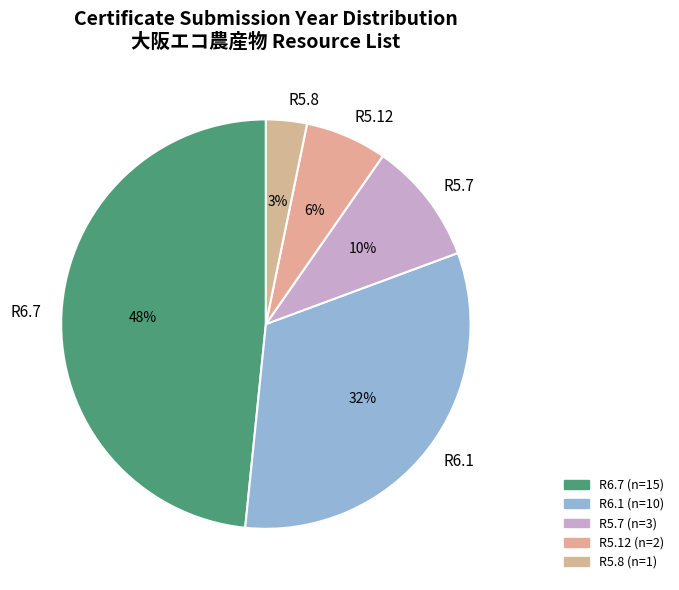

Which slice is the largest?

R6.7